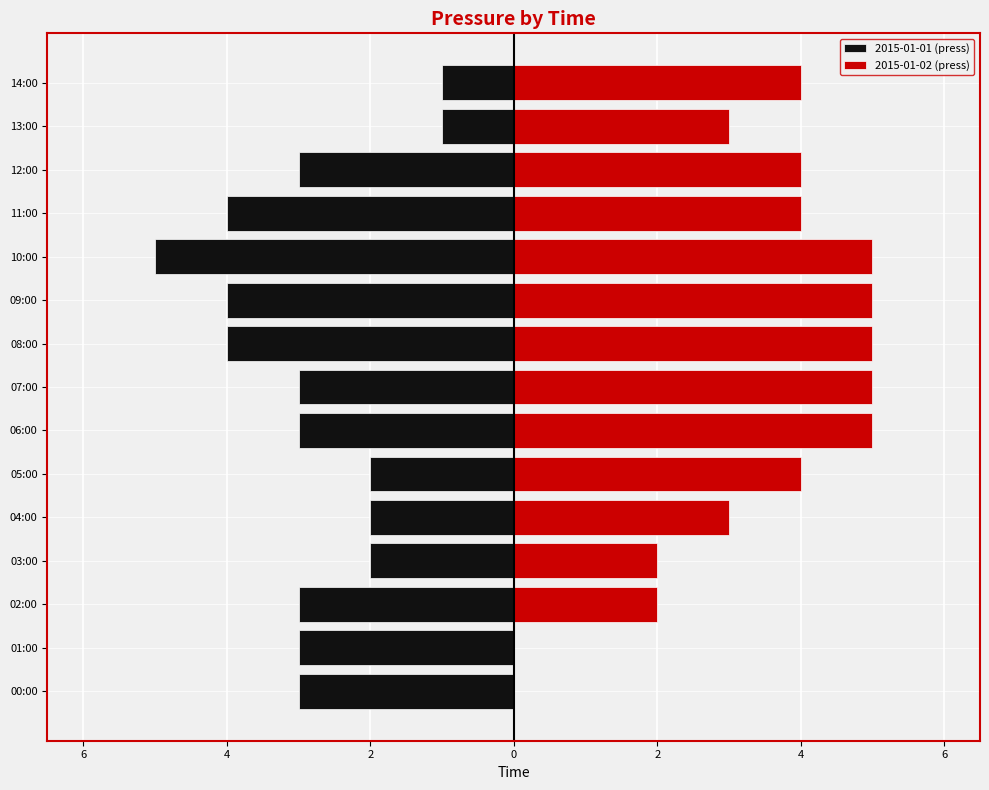

Count the 2015-01-01 (press) values in the range -4 to -2.

12